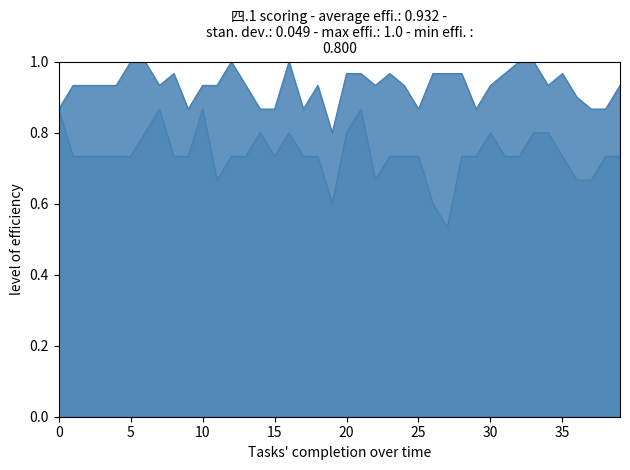

How many lines are shown in the chart?

2